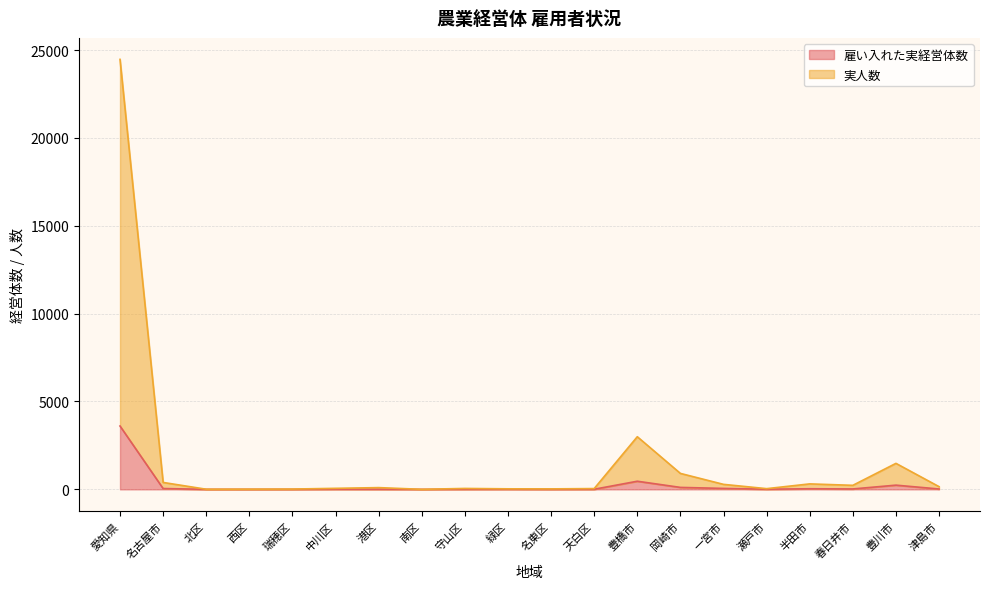

What is the difference between the 実人数 values at 岡崎市 and 西区?

896